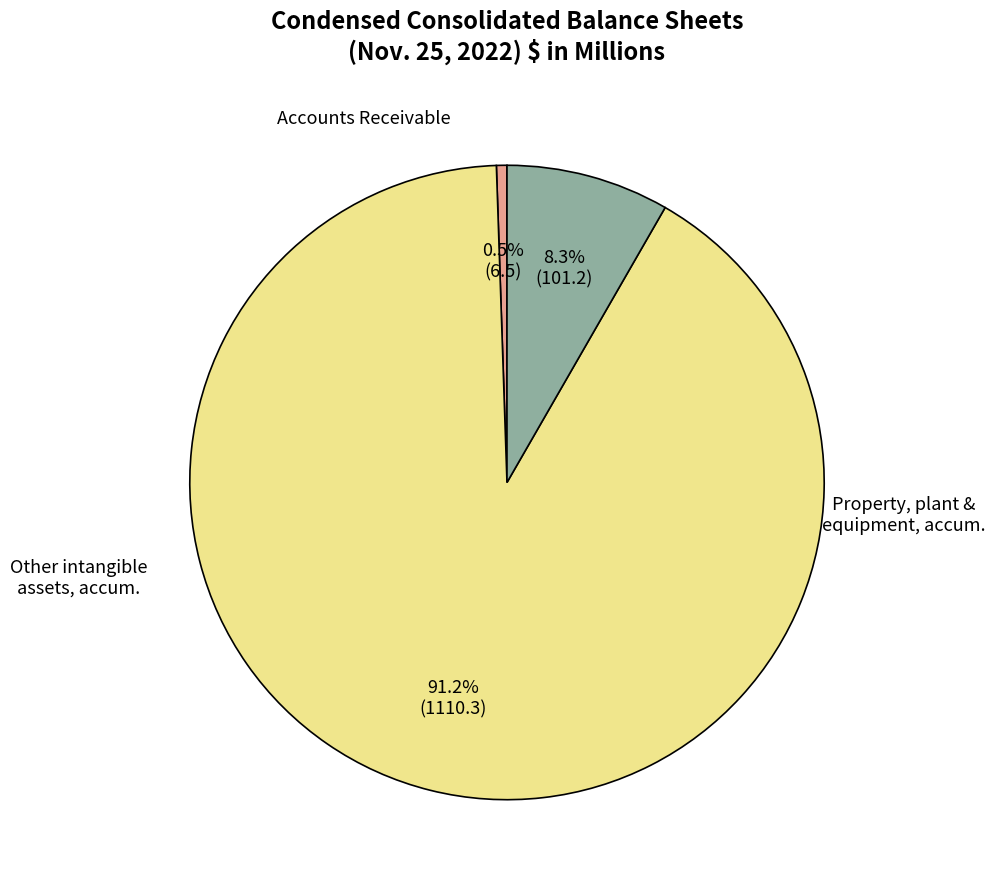

How many slices are in this pie chart?

3